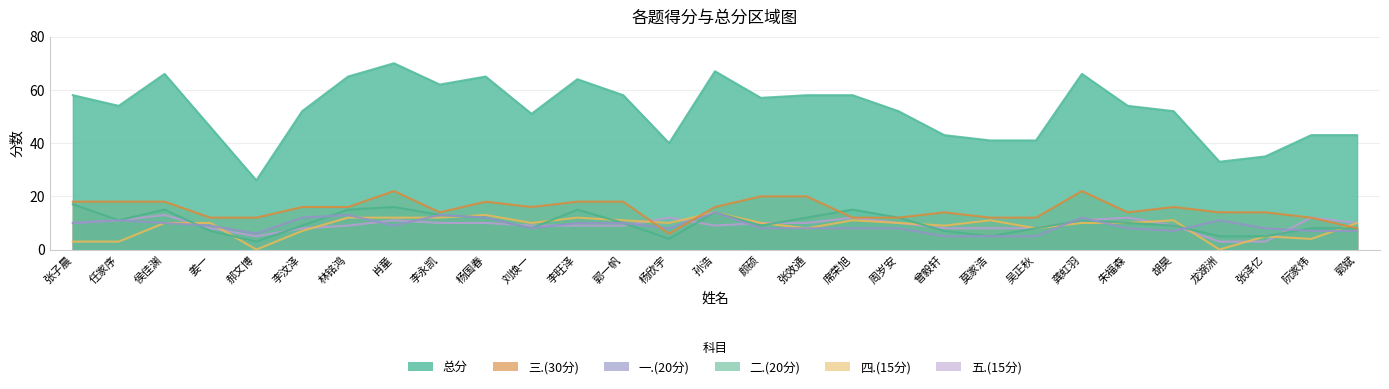

How many distinct data groups are displayed?

6